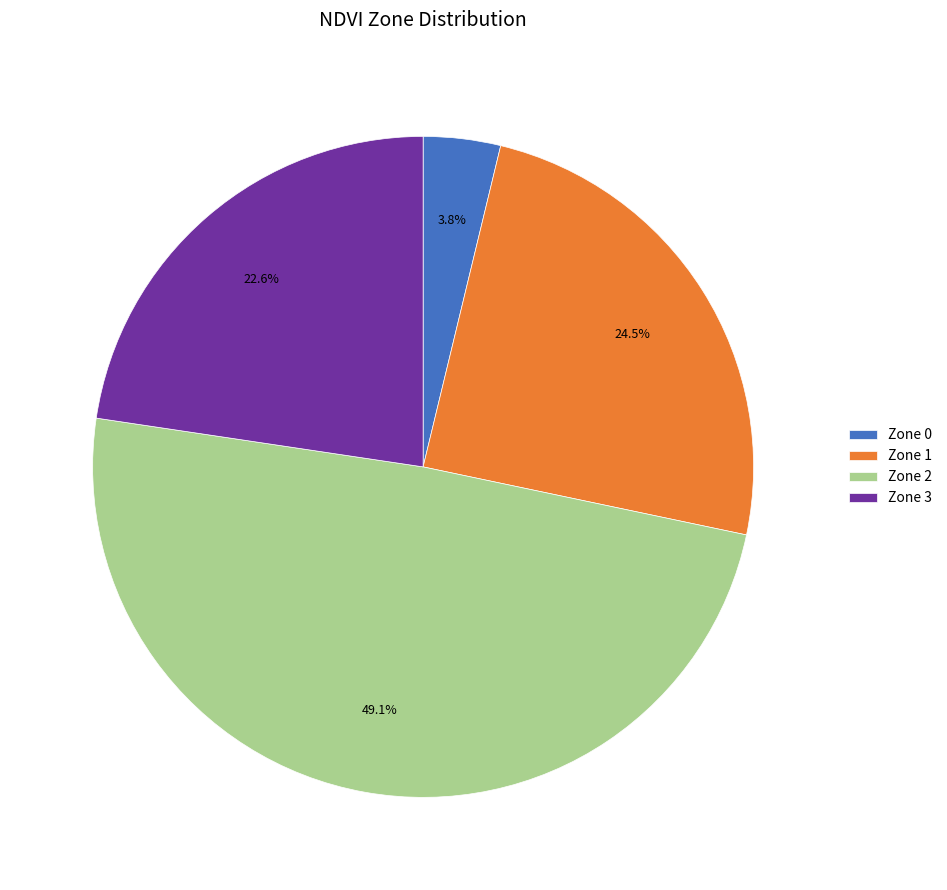

How many slices are in this pie chart?

4